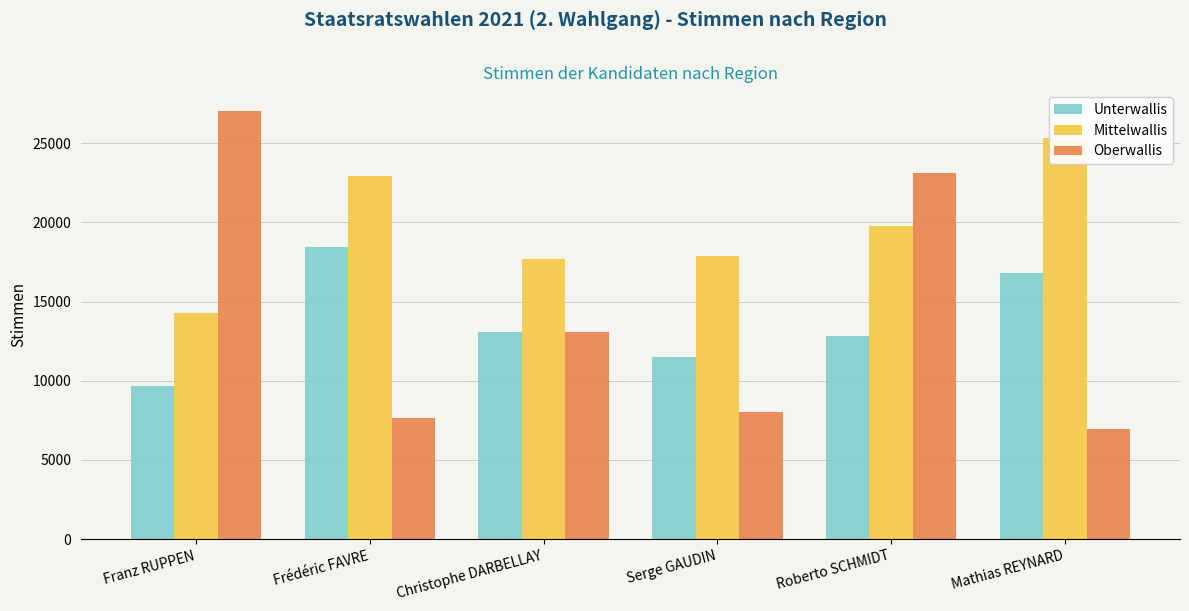

The Mittelwallis series shows 4178 at Roberto SCHMIDT. True or false?

False